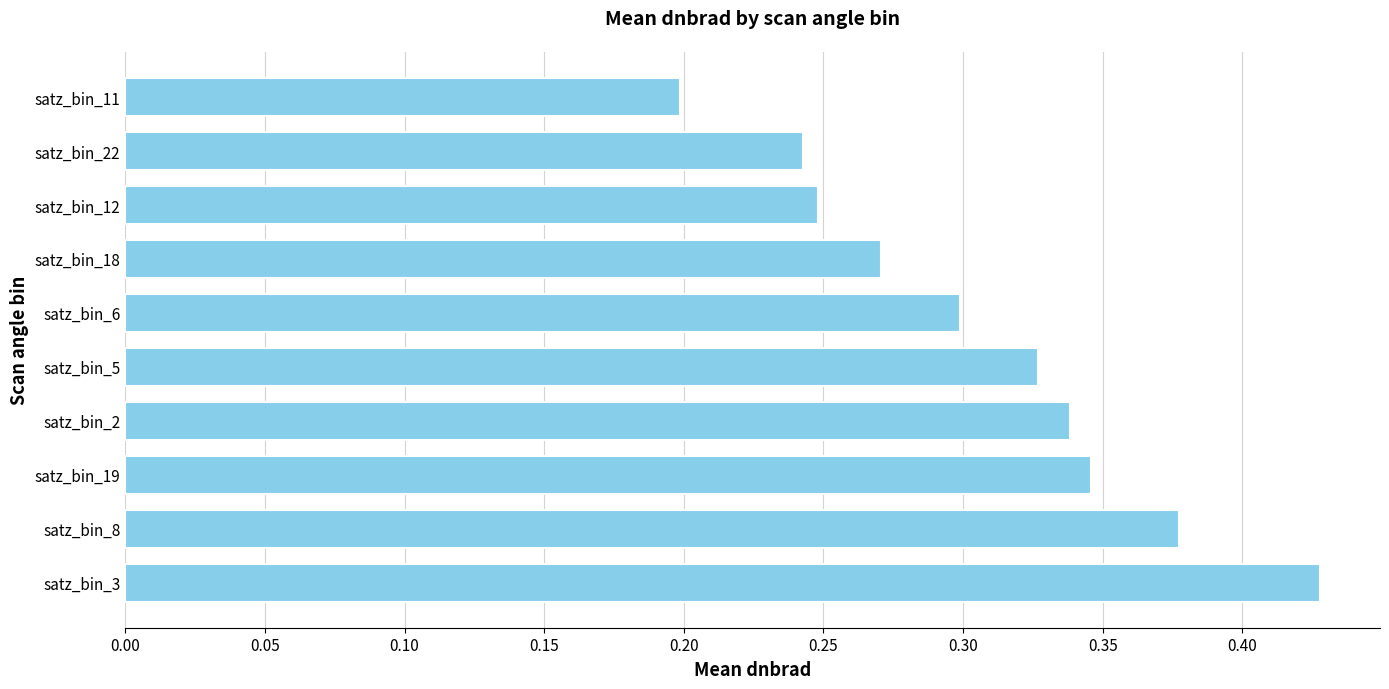

Rank the categories by value from lowest to highest.

satz_bin_11, satz_bin_22, satz_bin_12, satz_bin_18, satz_bin_6, satz_bin_5, satz_bin_2, satz_bin_19, satz_bin_8, satz_bin_3